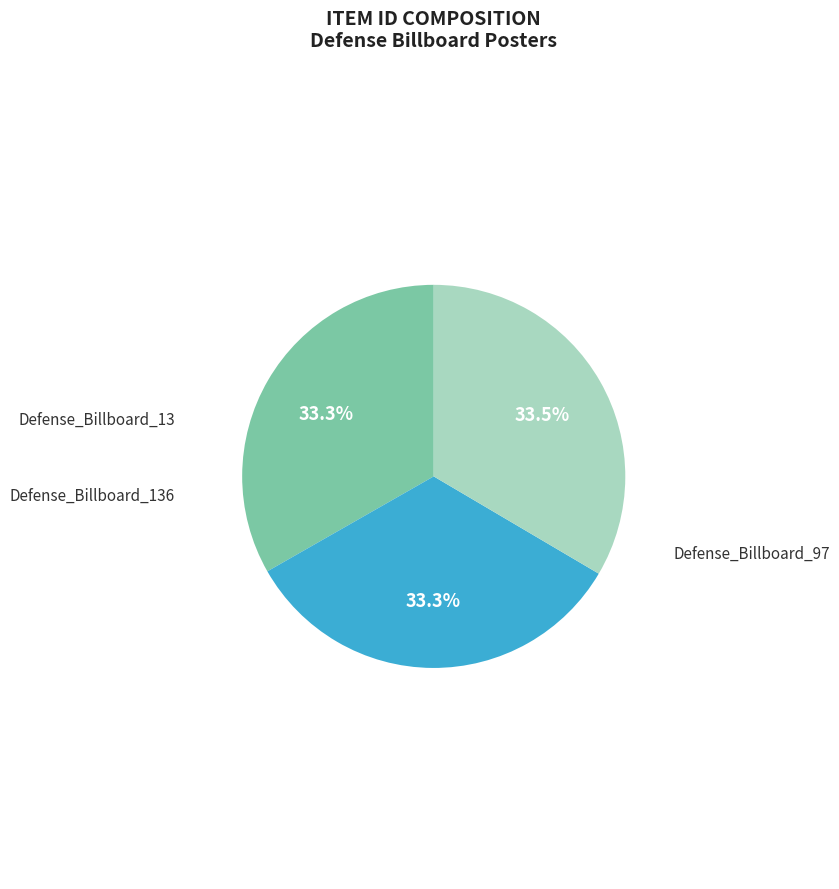

Does any single category account for the majority?

No